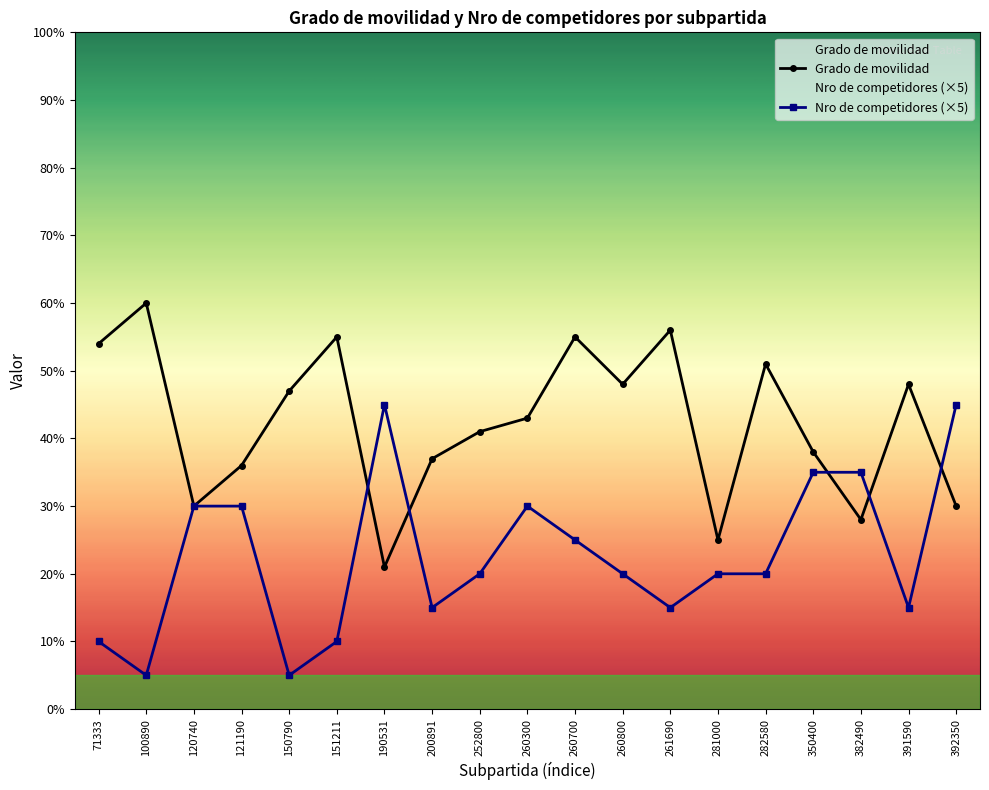

How many values in the Grado de movilidad series exceed 43?

9